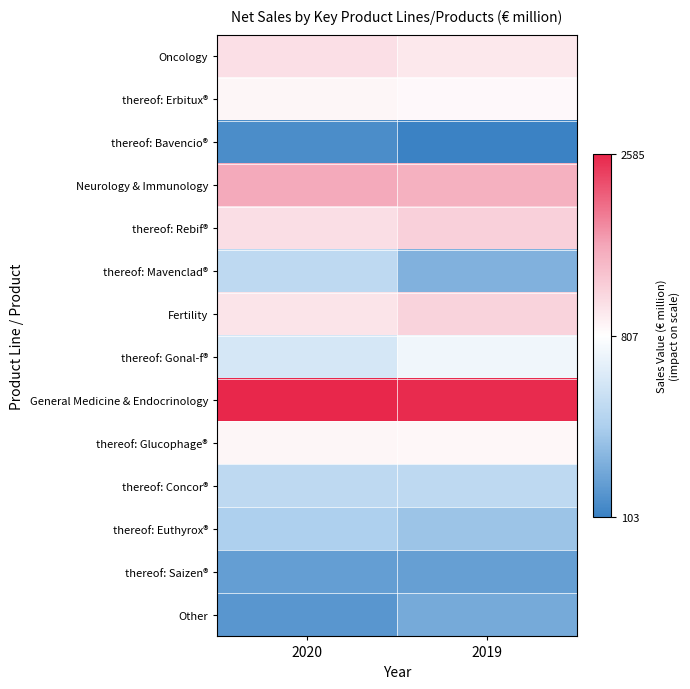

What is the smallest value displayed?

103